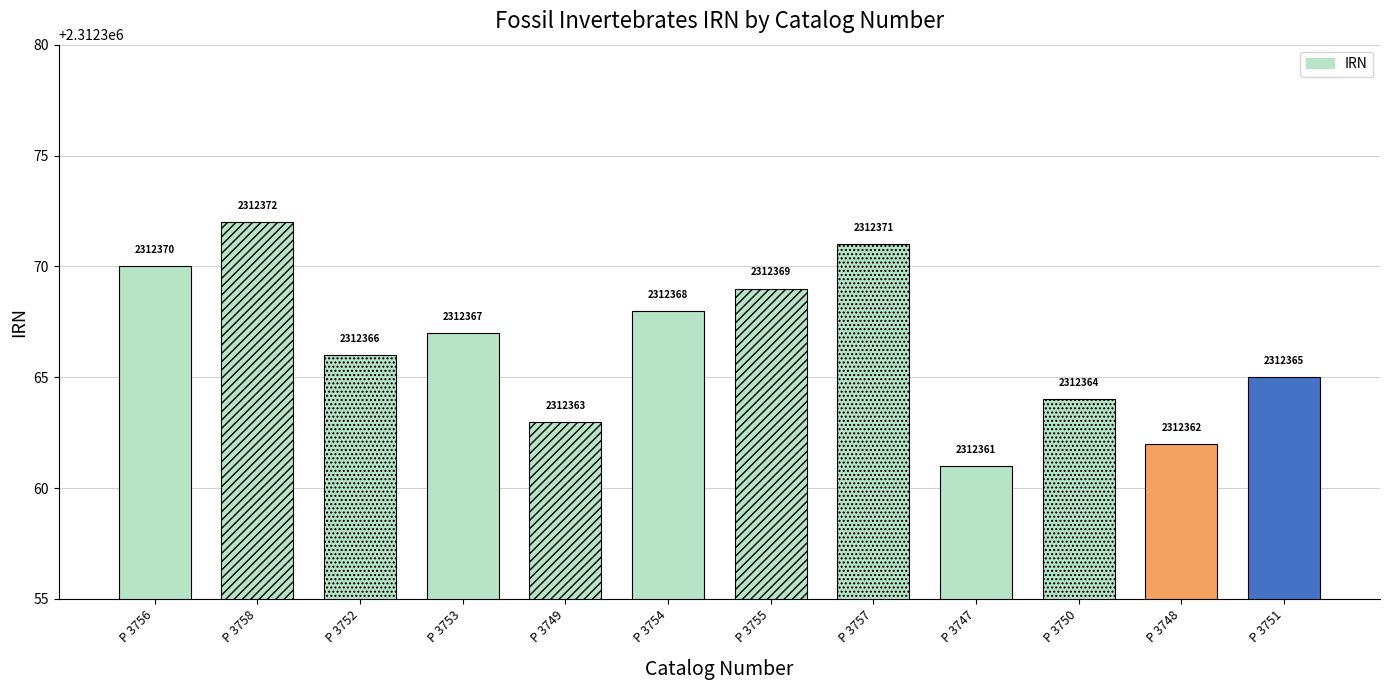

What is the sum of the values at P 3751 and P 3748?

4624727